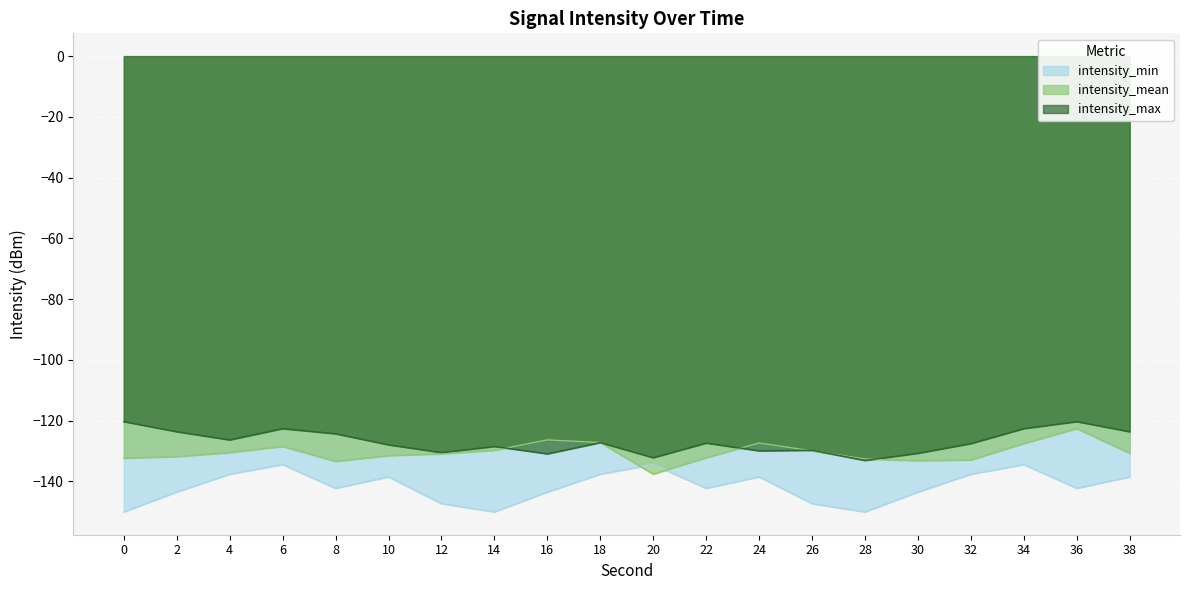

What is the difference between the intensity_max values at 24 and 16?

1.0